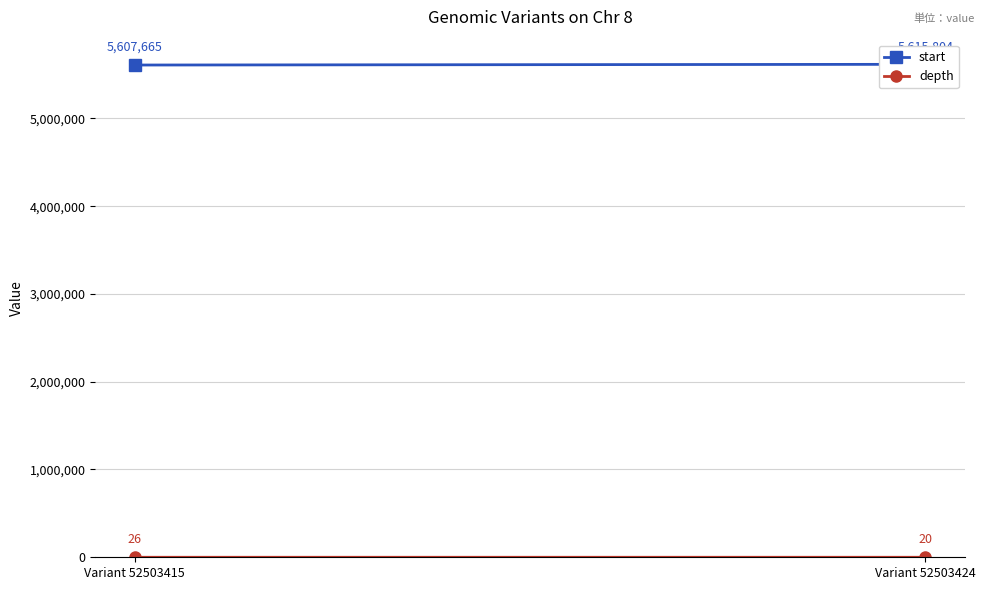

How many data points in start are less than 5615804?

1